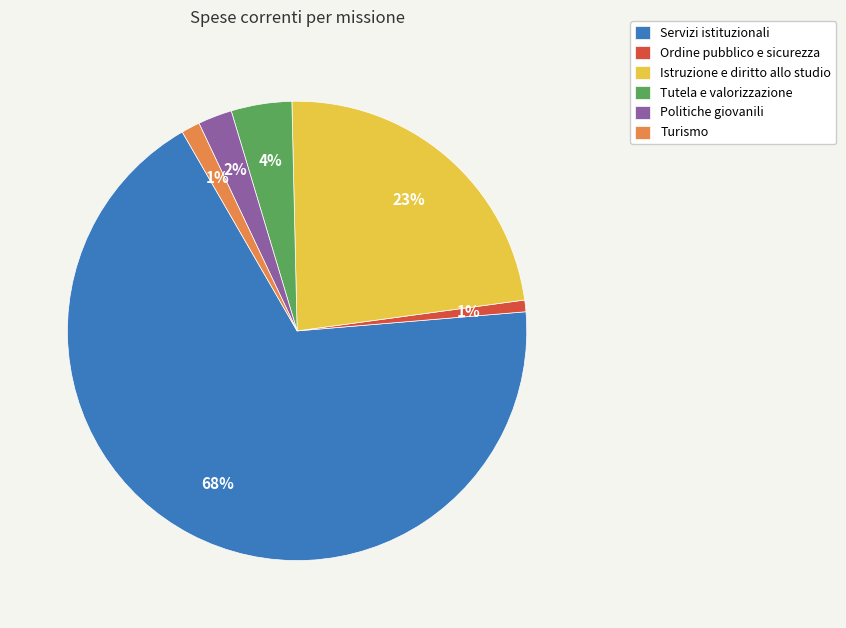

How many slices are in this pie chart?

6